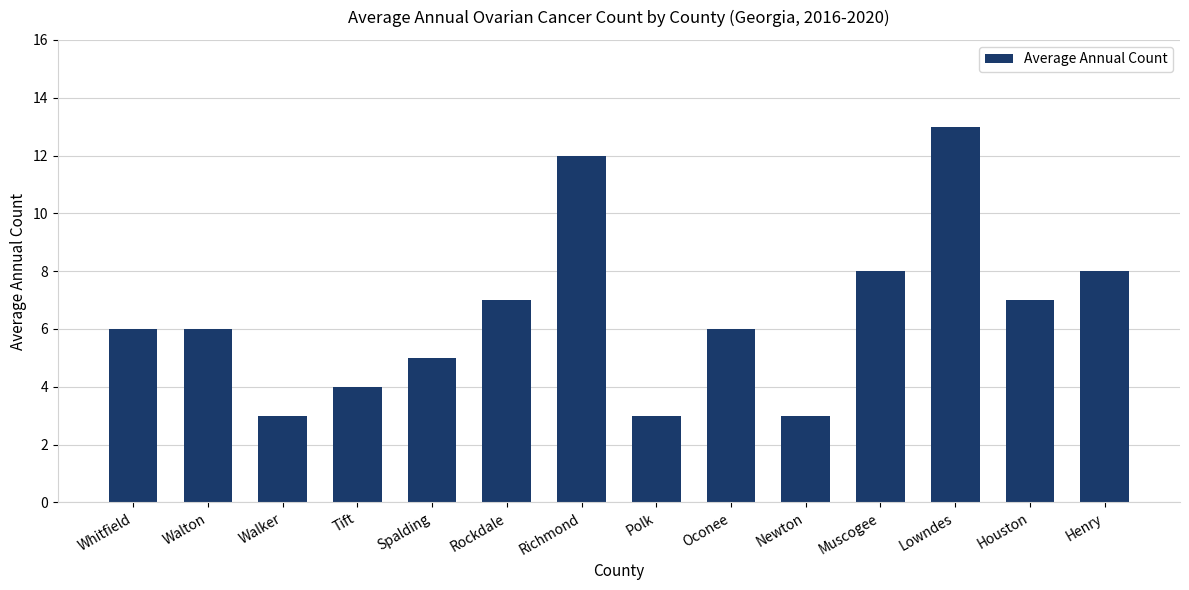

Which category has the highest value across all series?

Lowndes